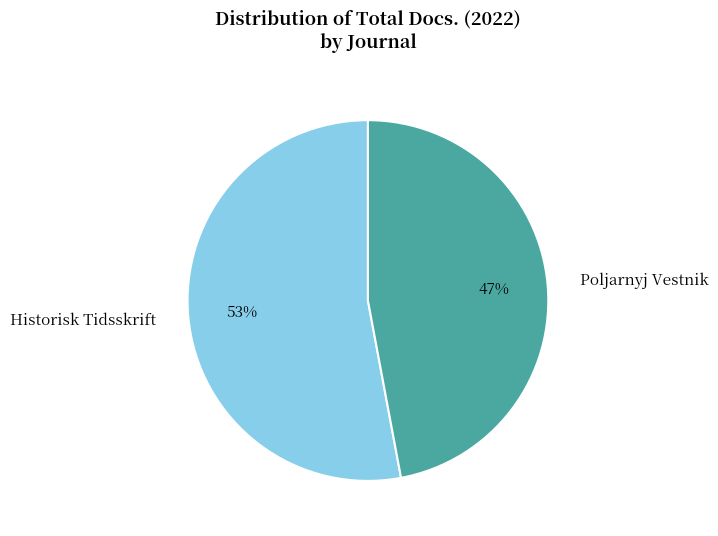

What percentage is the Poljarnyj Vestnik slice, to the nearest percent?

47%